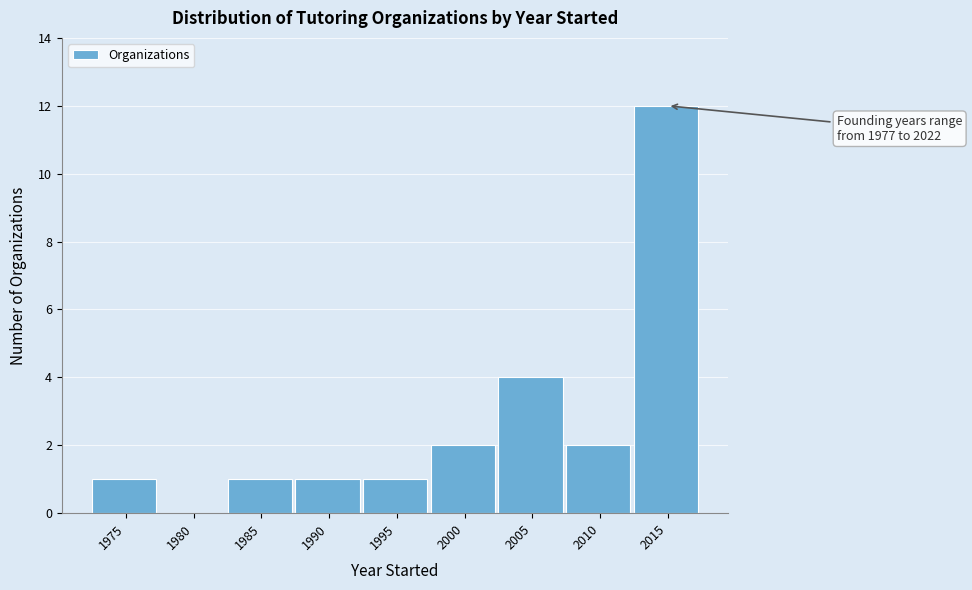

Reading right to left, transcribe all the data shown in this chart.

2015=12	2010=2	2005=4	2000=2	1995=1	1990=1	1985=1	1980=0	1975=1